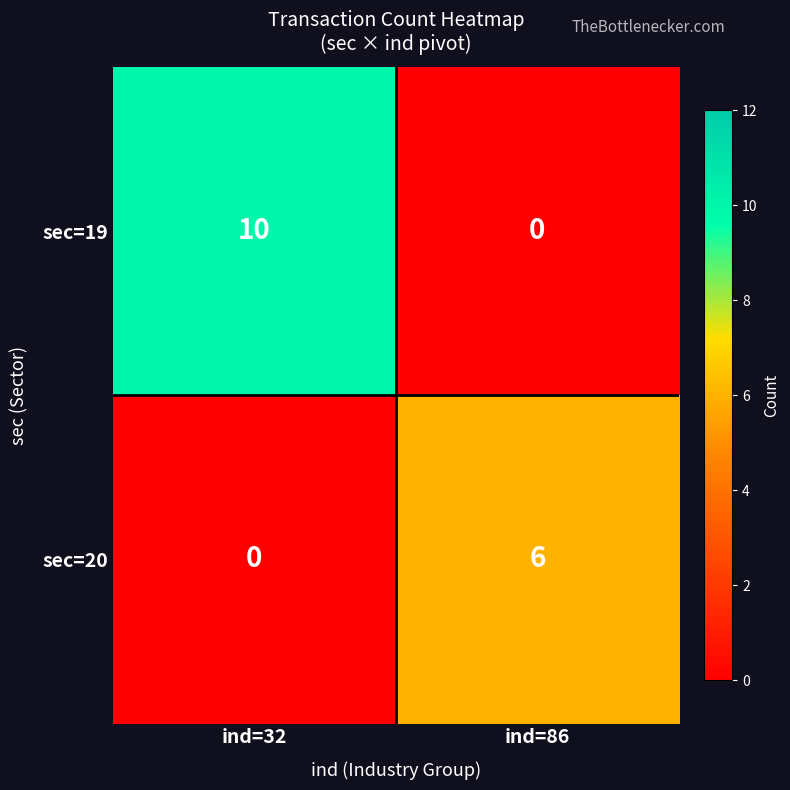

What is the difference between the highest and lowest values at ind=32?

10